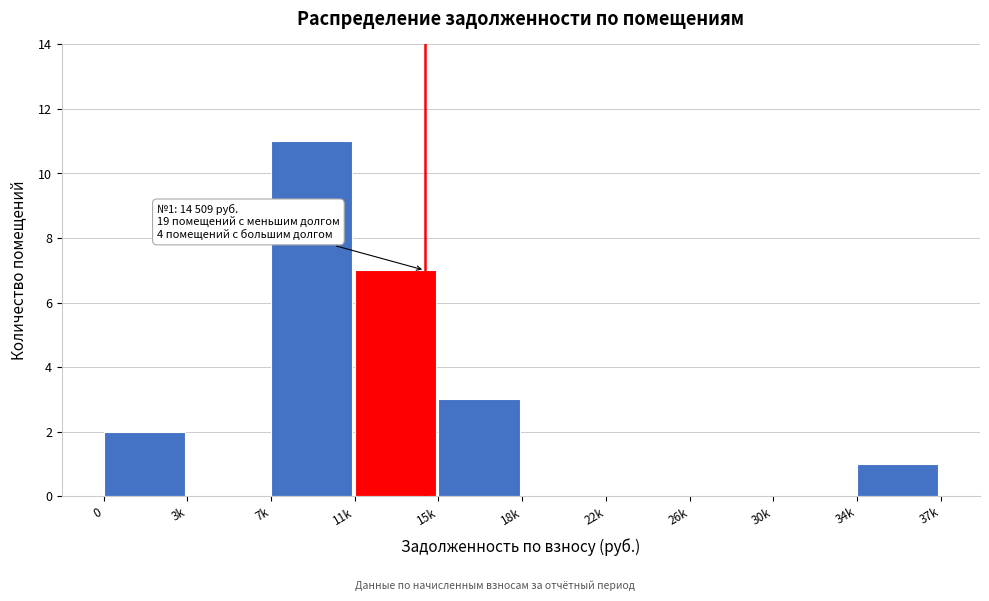

Reading left to right, what are all the values shown in this chart?

0=2	3k=0	7k=11	11k=7	15k=3	18k=0	22k=0	26k=0	30k=0	34k=1